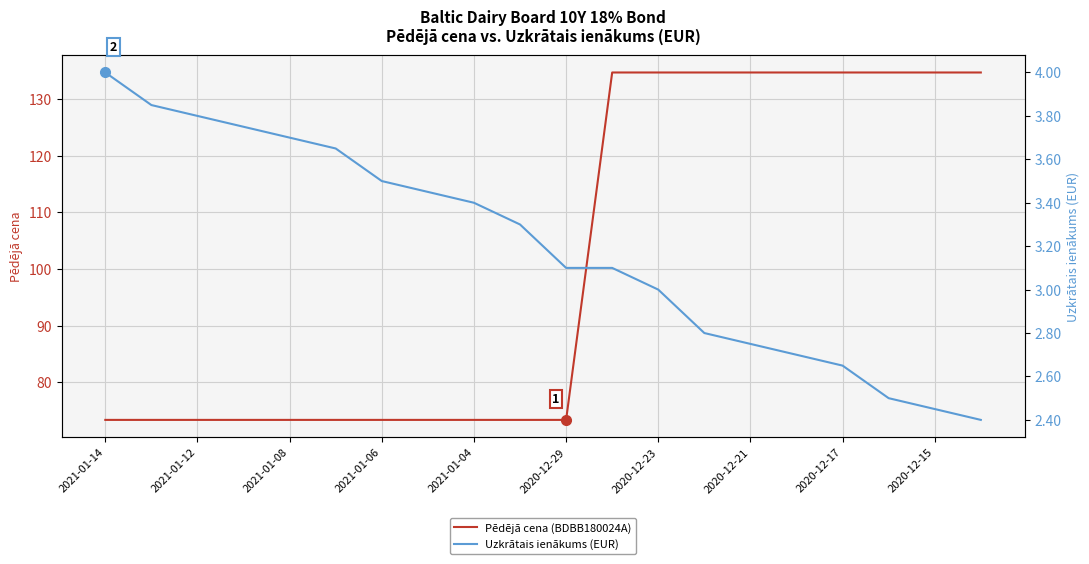

Is it true that Uzkrātais ienākums (EUR) equals 2.6 at 2020-12-17?

True